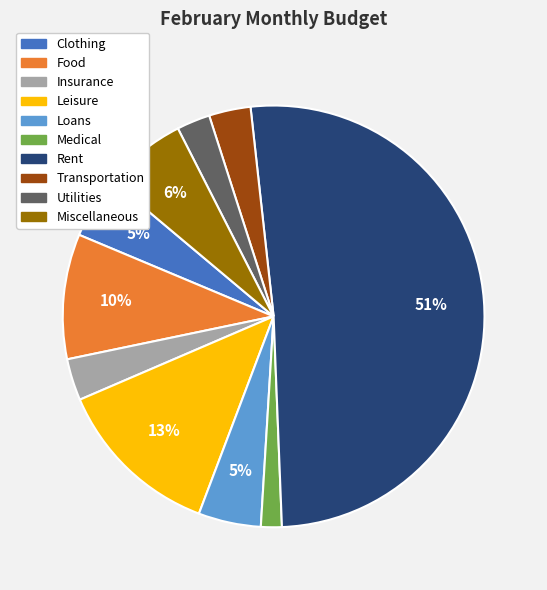

To the nearest percent, what is the difference between the Transportation and Leisure slice percentages?

10%